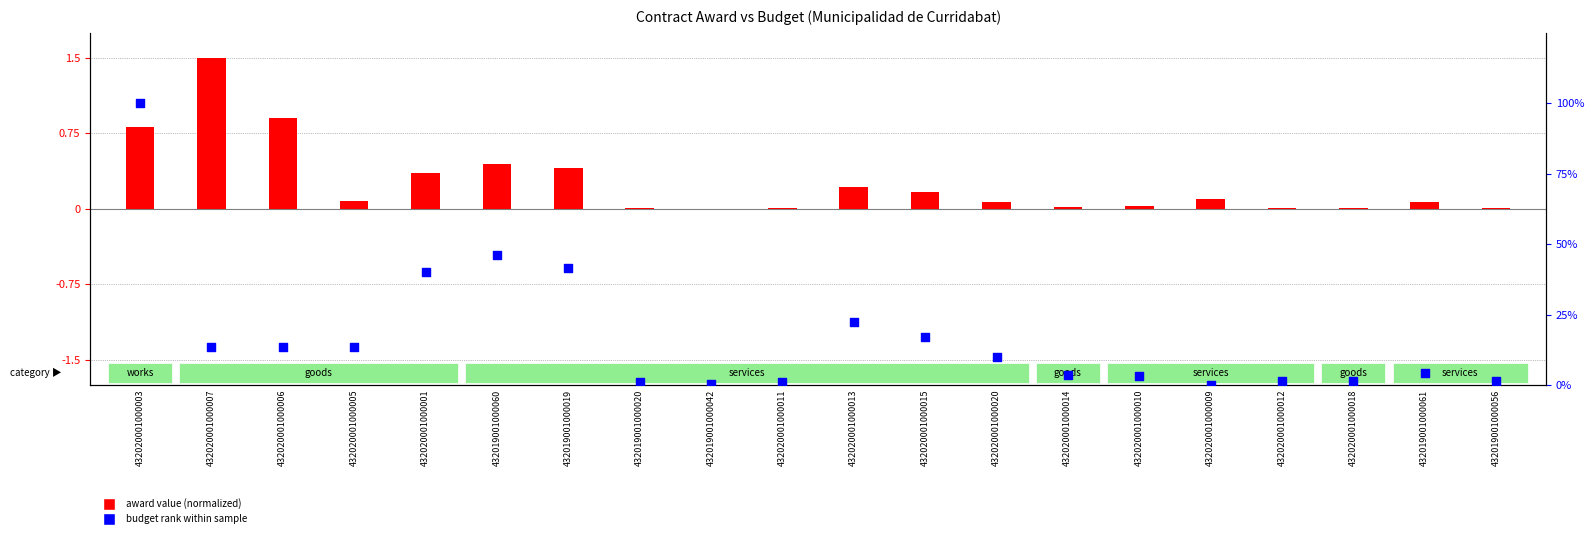

Which series has the largest total across all categories?

budget rank within sample